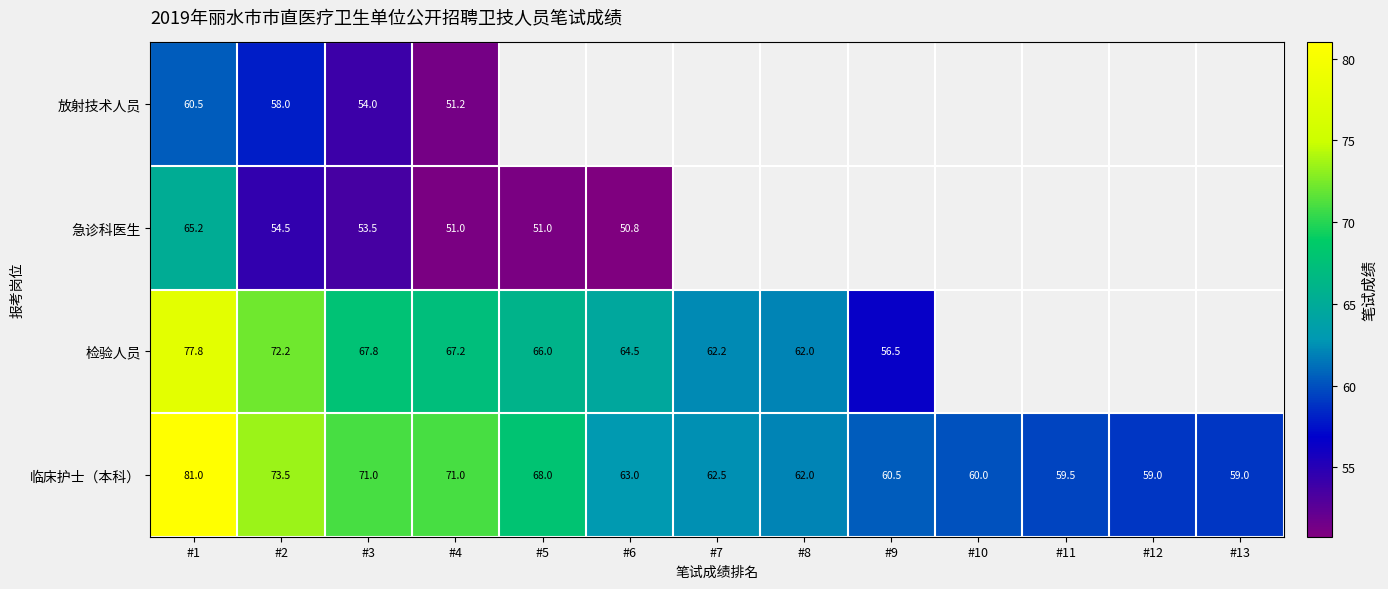

The 放射技术人员 series shows 32.2 at #4. True or false?

False